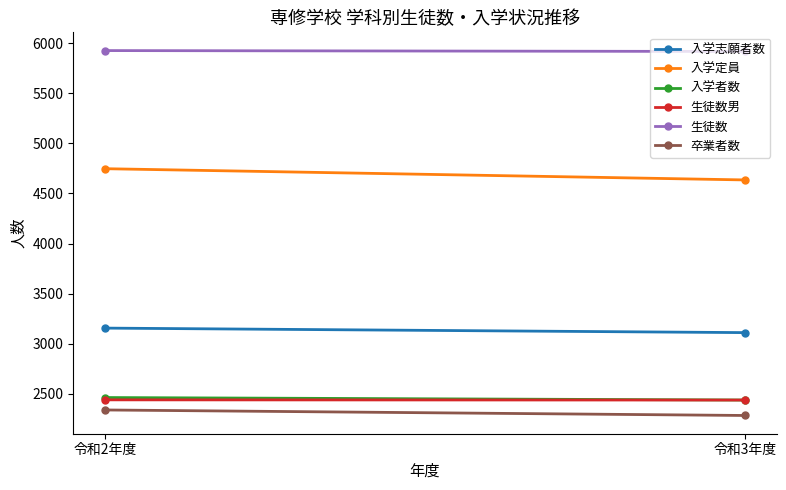

The 入学定員 series shows 4747 at 令和2年度. True or false?

True